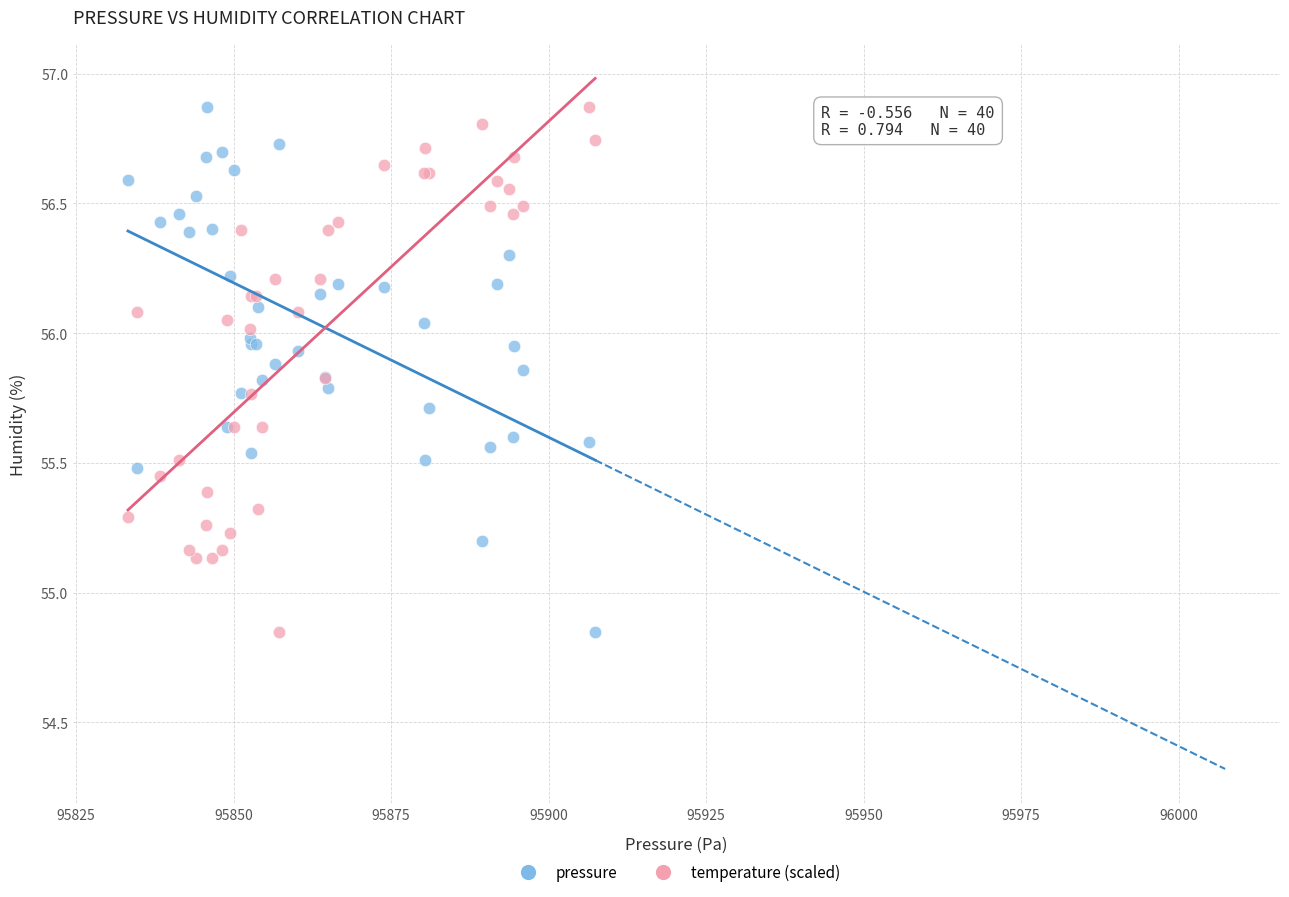

What is the X range (max minus min) for the scatter plot?

74.2